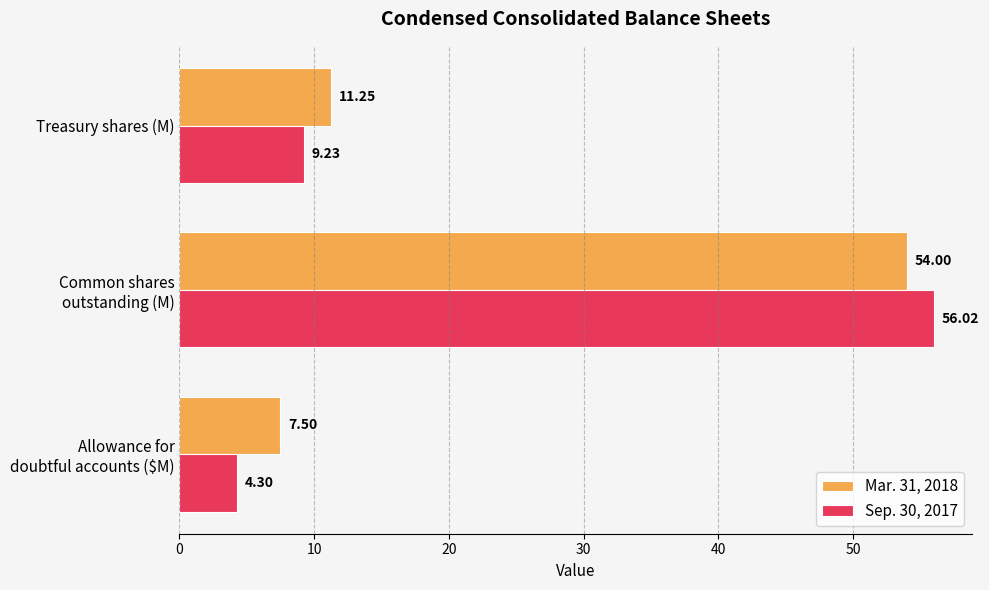

Rank the series by their maximum value, from highest to lowest.

Sep. 30, 2017, Mar. 31, 2018